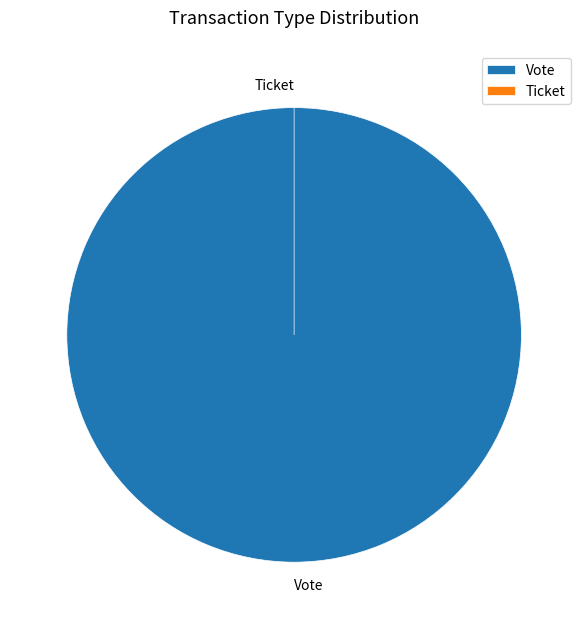

Rank the categories by value from lowest to highest.

Ticket, Vote